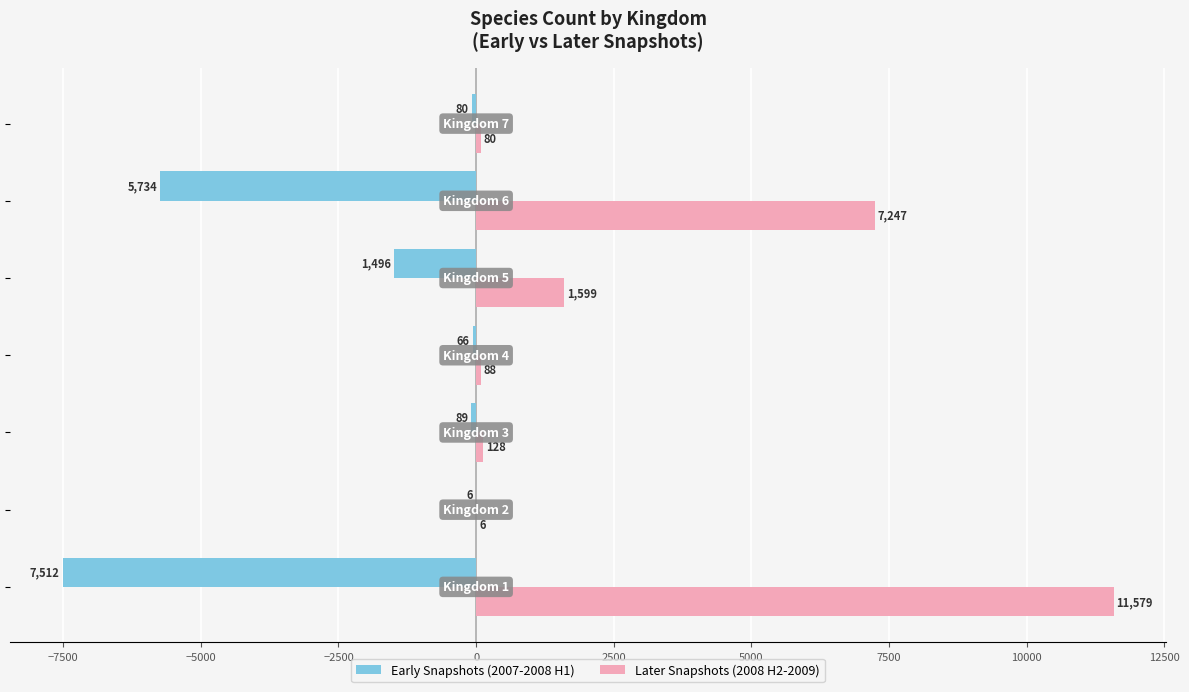

What are all the series names shown in the legend?

Early Snapshots (2007-2008 H1), Later Snapshots (2008 H2-2009)